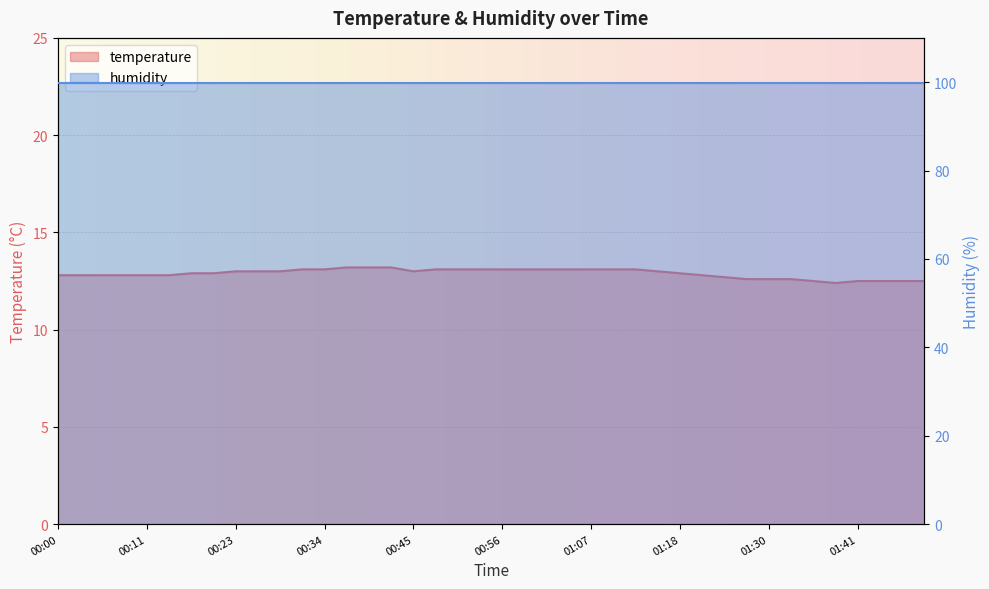

How many interior local valleys (lower than both neighbors) does the data have?

2